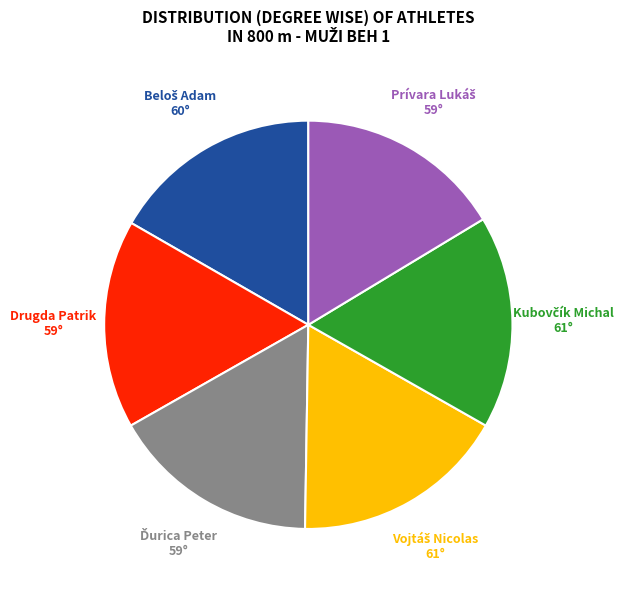

Is there a majority slice in this chart?

No